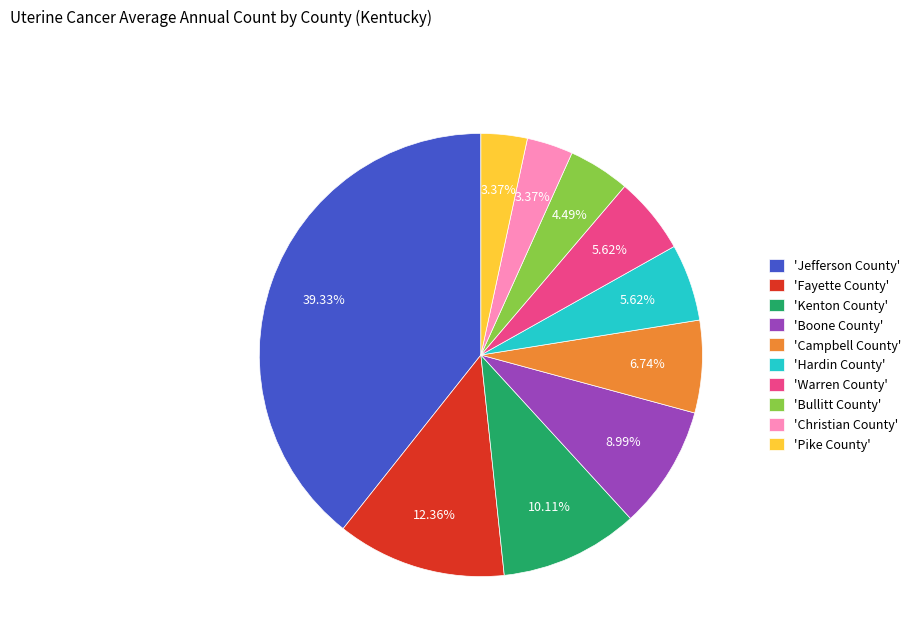

Combined, do 'Warren County' and 'Kenton County' account for over 50%?

No